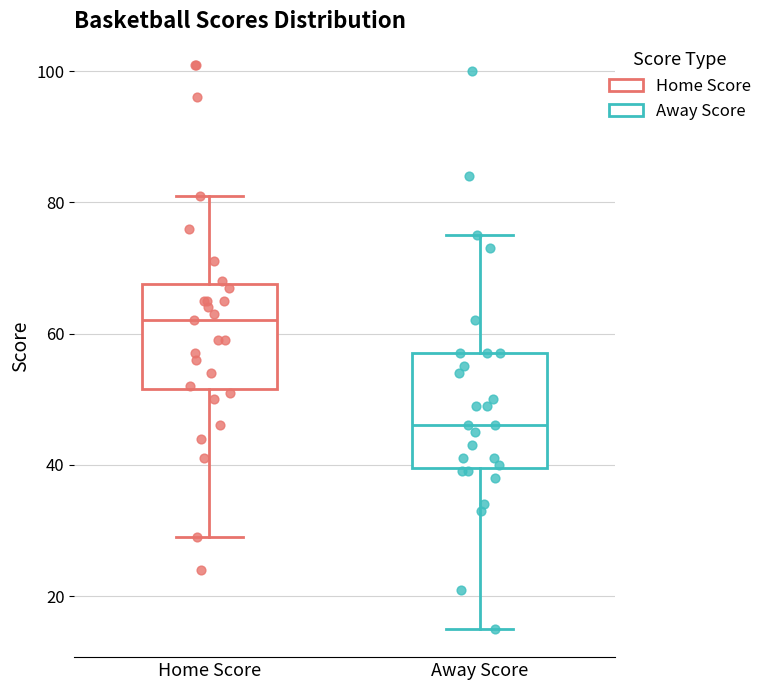

Where does the lower whisker of the box for Away Score end on the y-axis? The values are not printed on the chart, so give them approximately, as read against the axis.

16